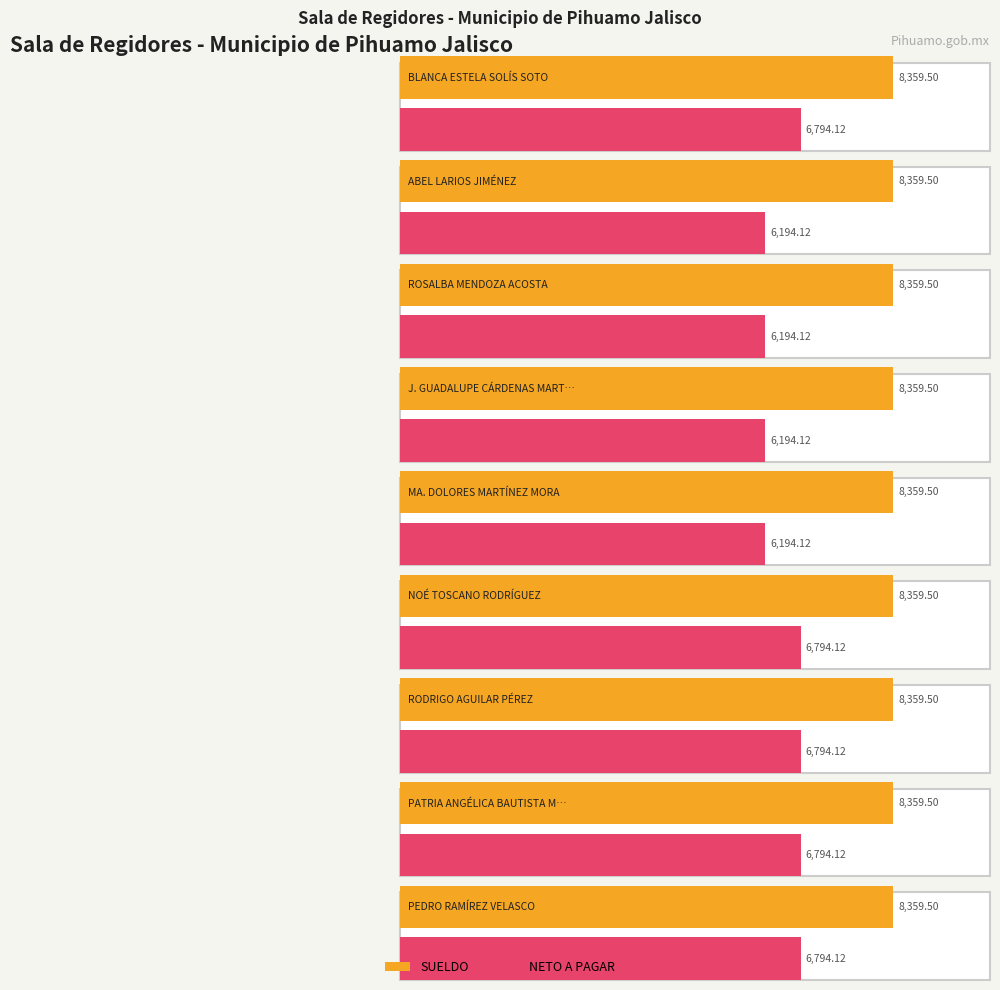

Which category has the lowest value across all series?

ABEL LARIOS JIMÉNEZ